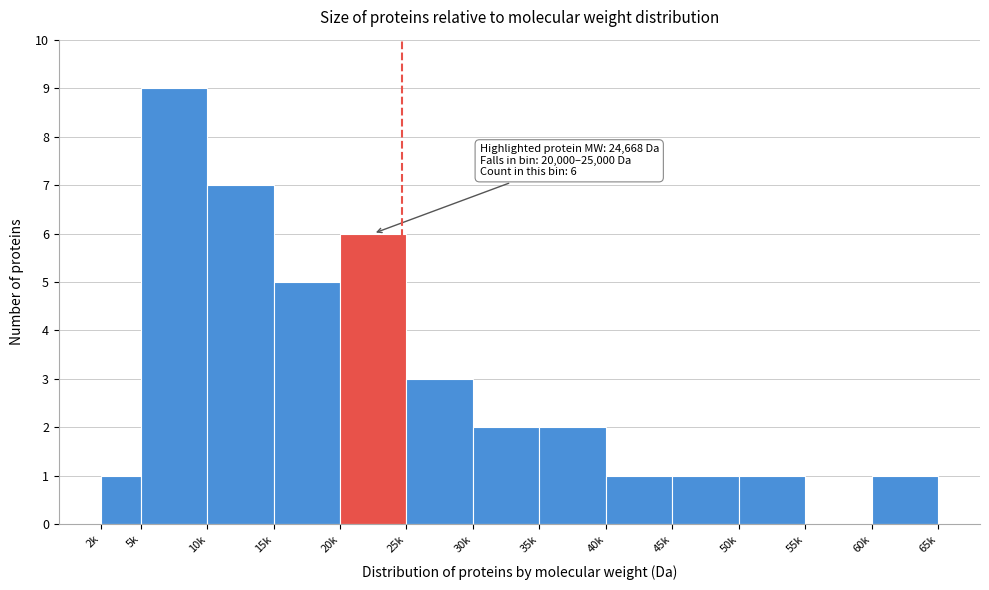

Reading left to right, what are all the values shown in this chart?

2k=1	5k=9	10k=7	15k=5	20k=6	25k=3	30k=2	35k=2	40k=1	45k=1	50k=1	55k=0	60k=1